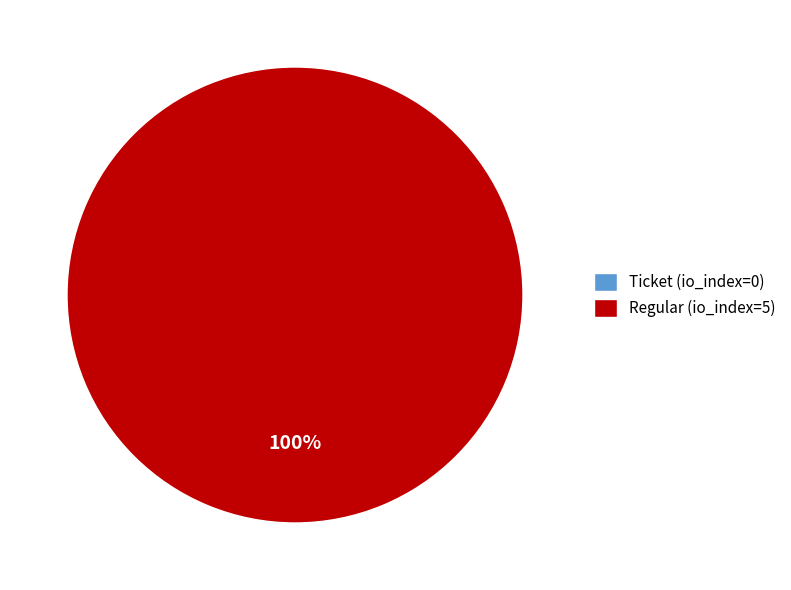

Is the sum of Ticket (io_index=0) and Regular (io_index=5) greater than half?

Yes